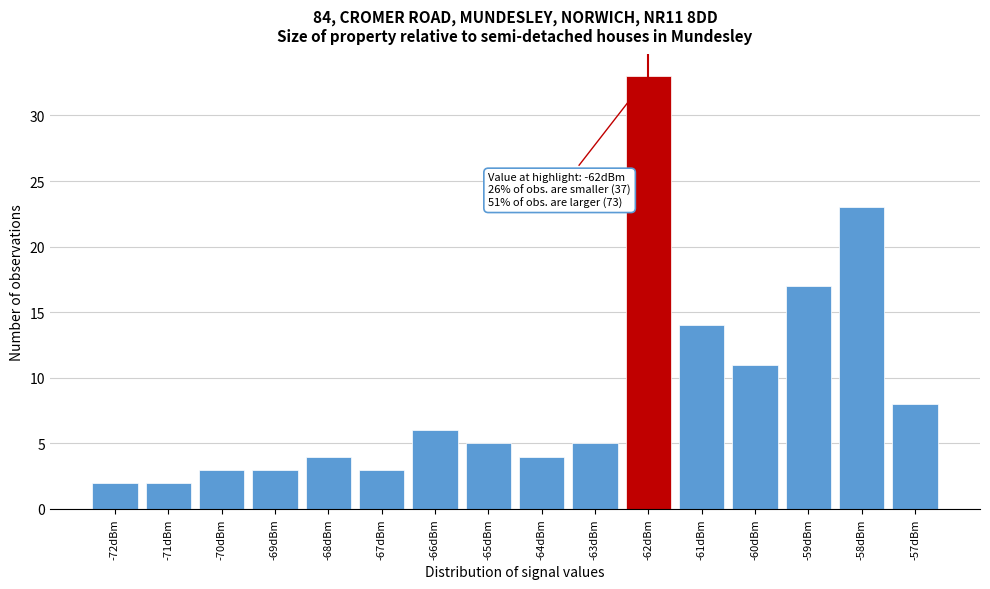

Which range on the x-axis has the tallest bar?

-62.5 to -61.5